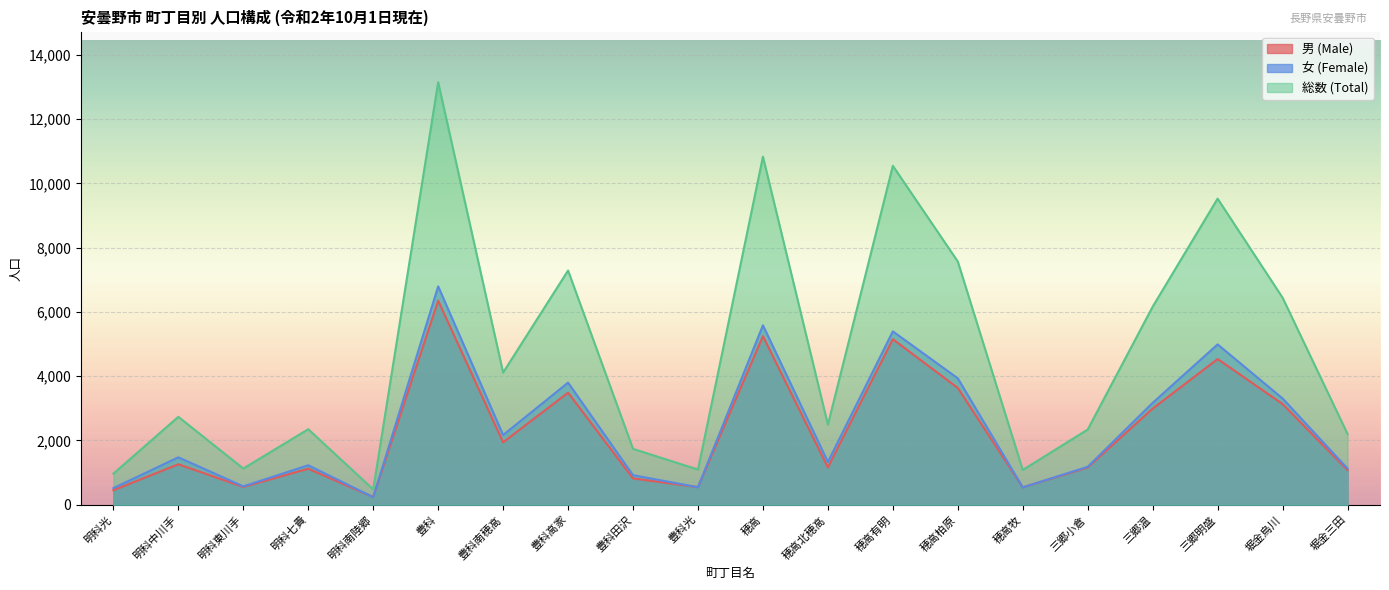

Is it true that 女 (Female) equals 749 at 明科光?

False